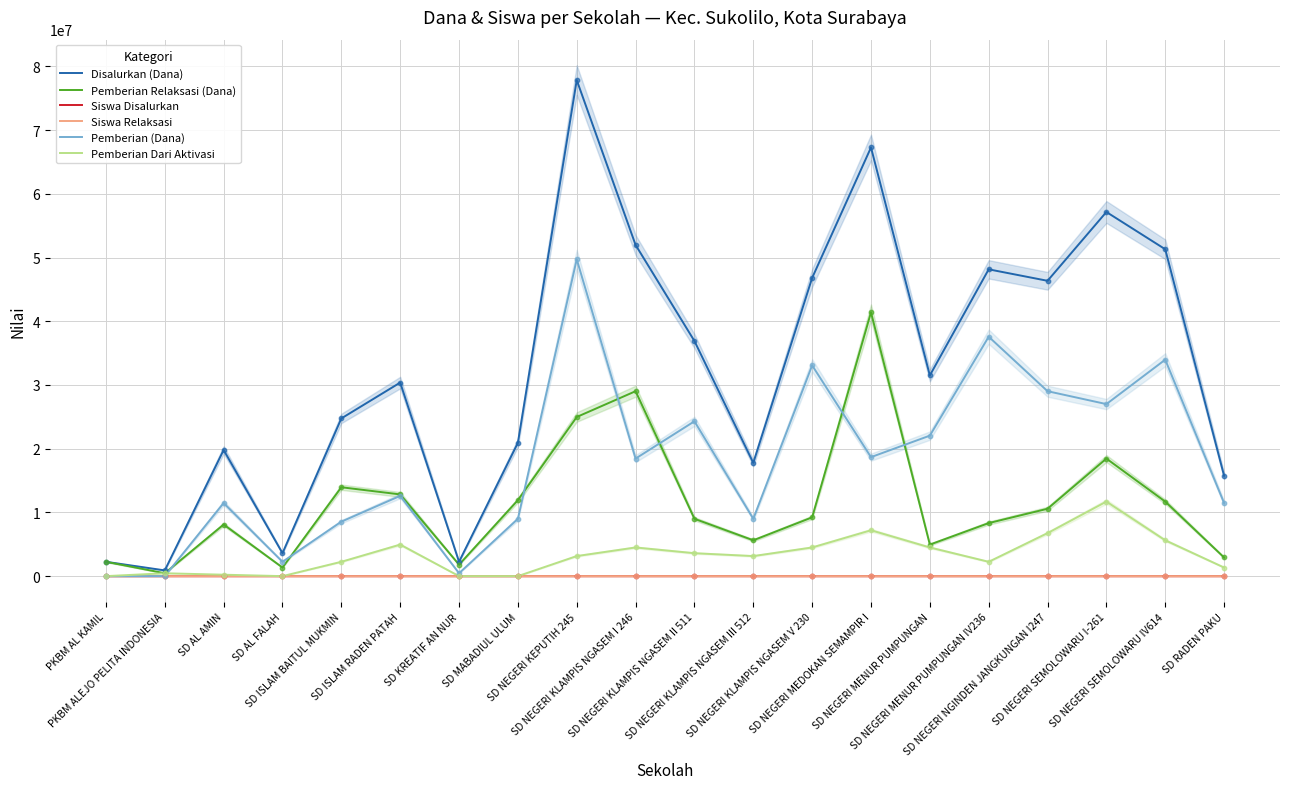

Which series contains the highest Y value?

Disalurkan (Dana)